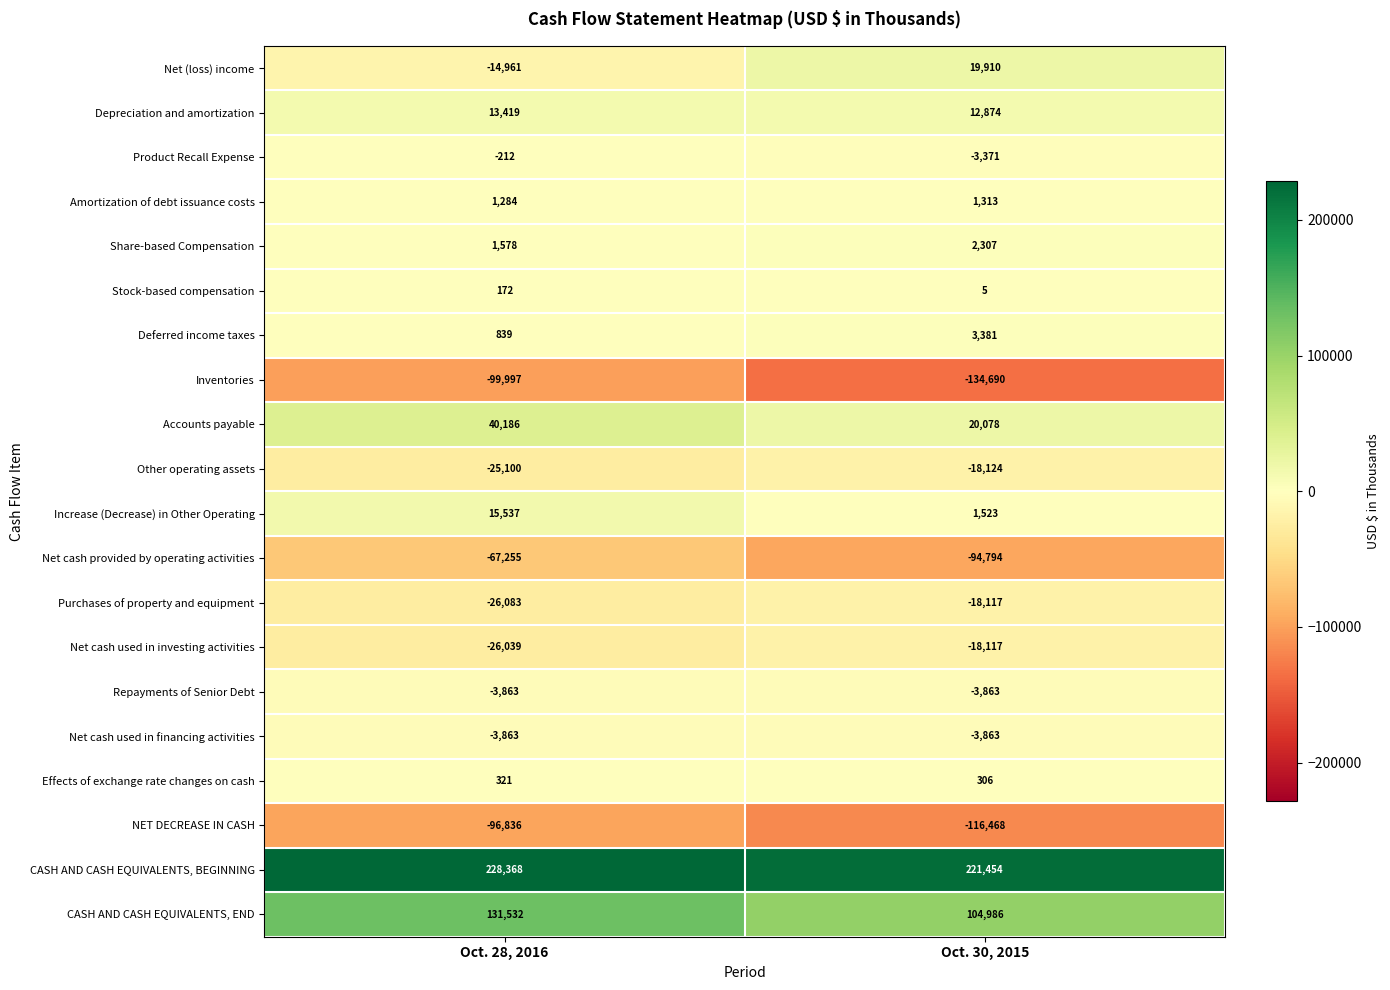

Read the Net cash provided by operating activities value at Oct. 28, 2016.

-67255